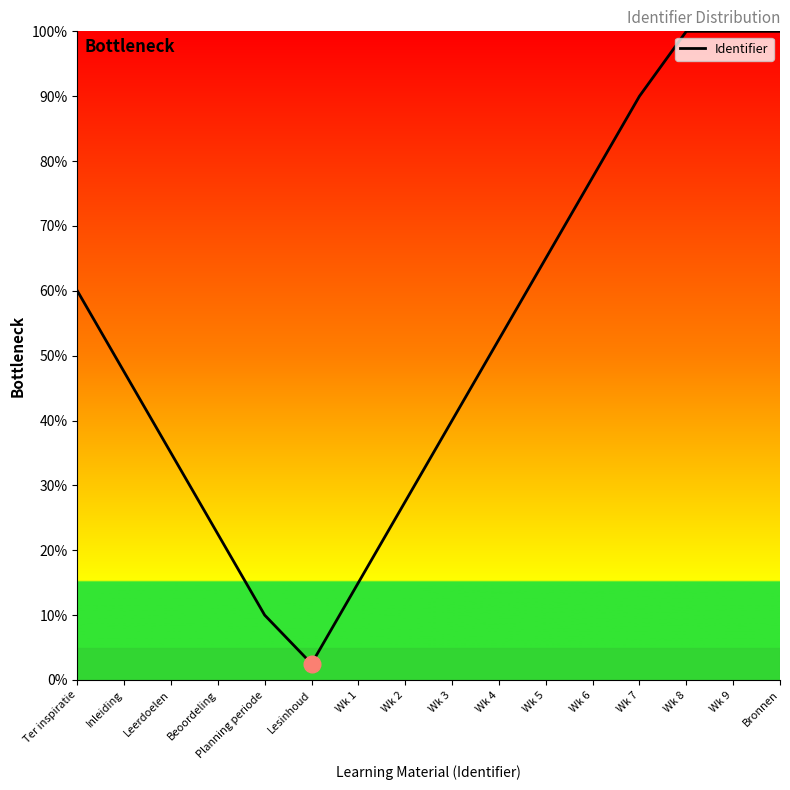

What is the difference between the values at Wk 5 and Wk 7?

25.0